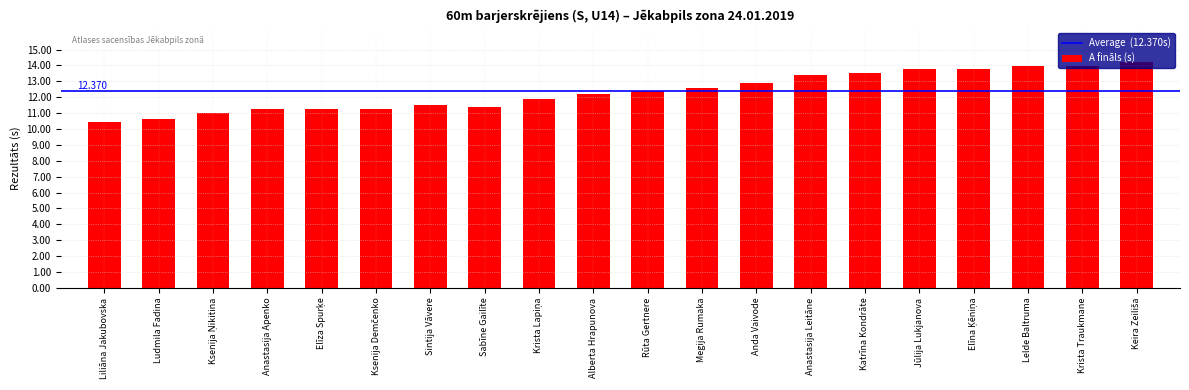

What is the label of the 1st bar from the left?

Liliāna Jakubovska